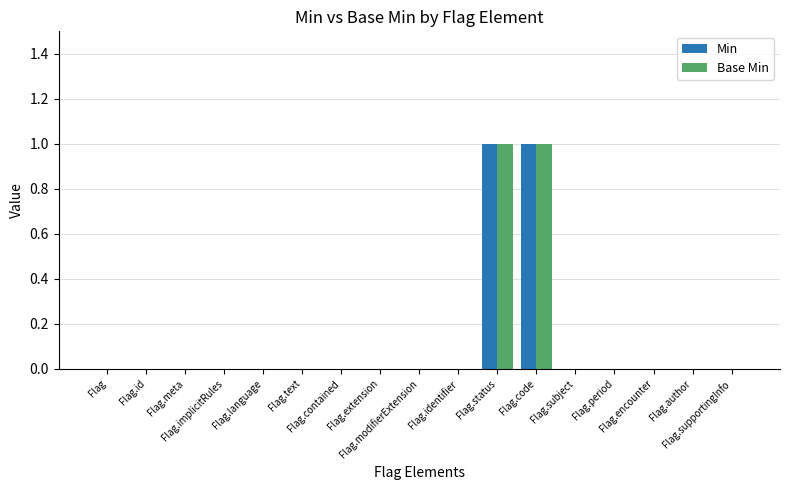

How many series are shown in this chart?

2